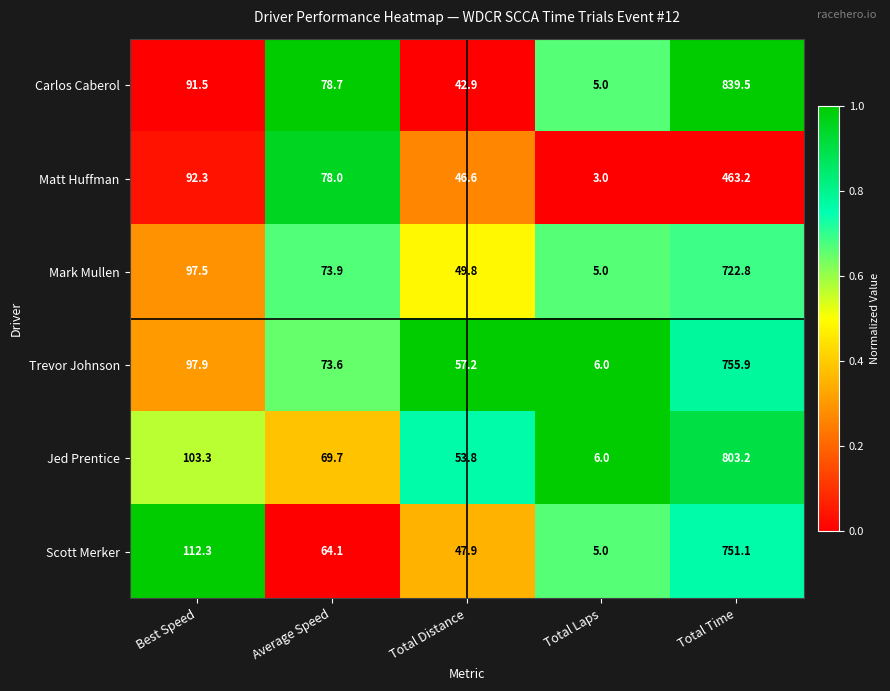

Rank the series at Total Distance from highest to lowest value.

Trevor Johnson, Jed Prentice, Mark Mullen, Scott Merker, Matt Huffman, Carlos Caberol